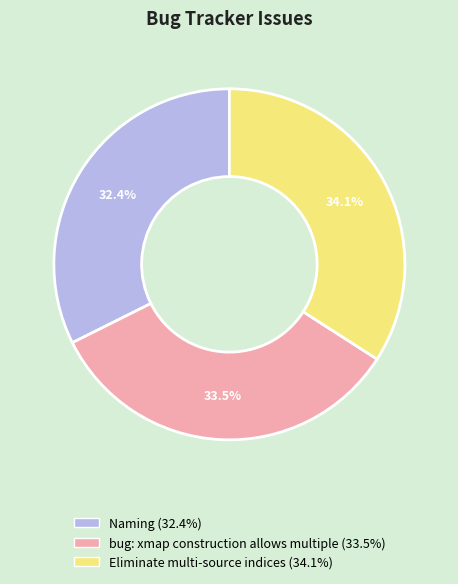

Count the number of slices in the pie.

3